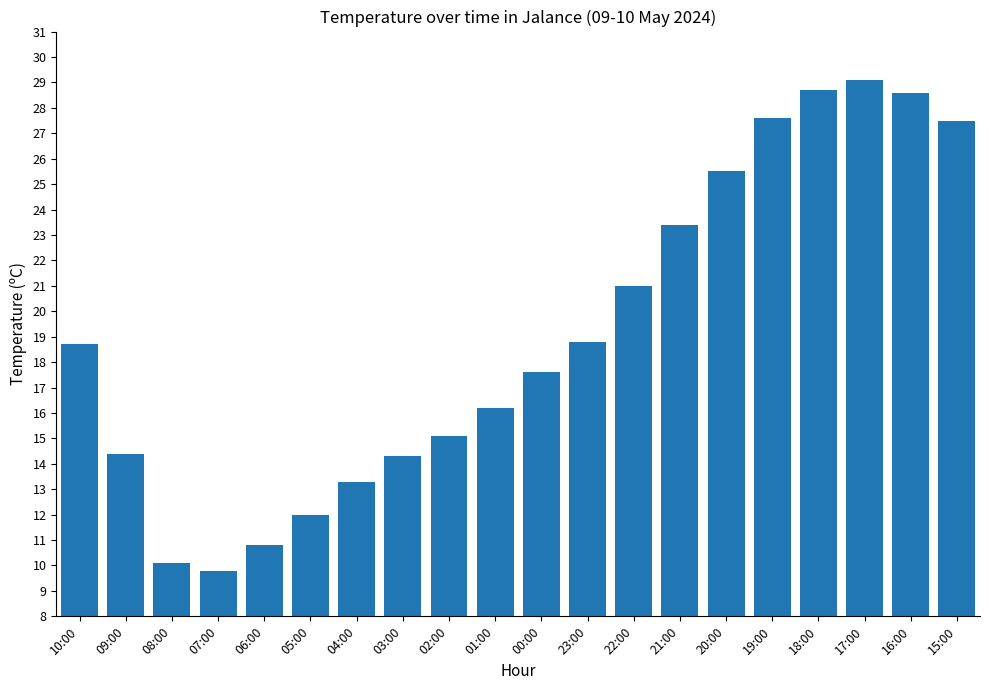

Between 00:00 and 10:00, which is larger?

10:00